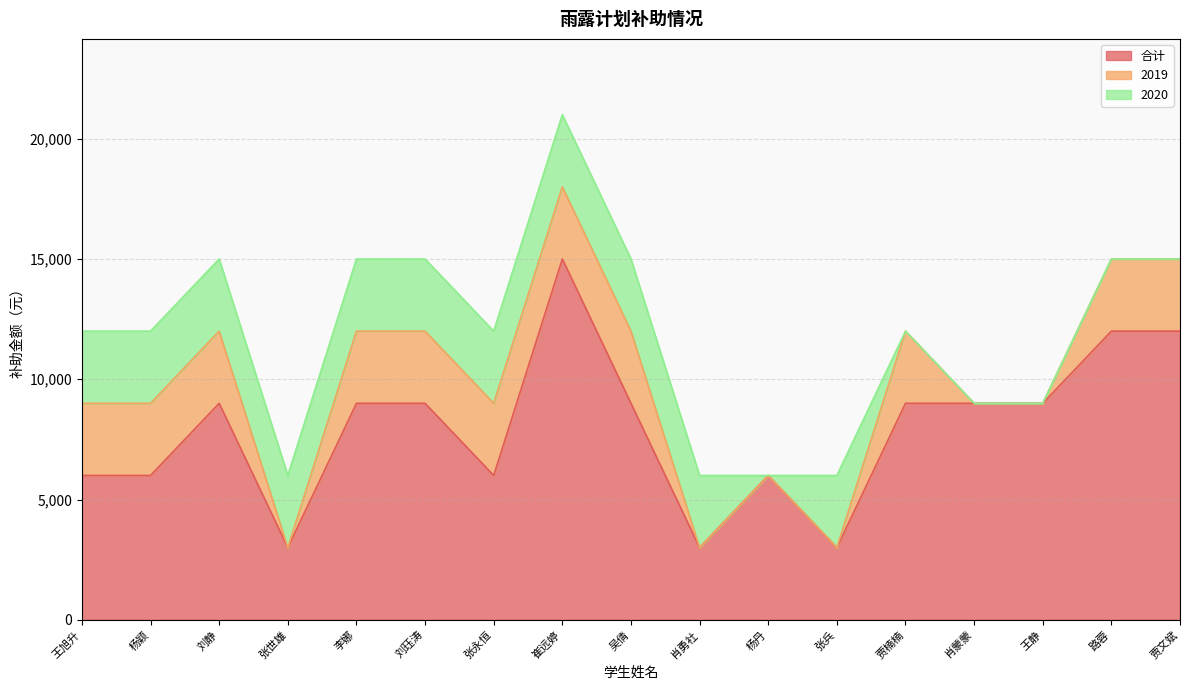

Which has a higher value, 刘静 or 杨颖?

刘静